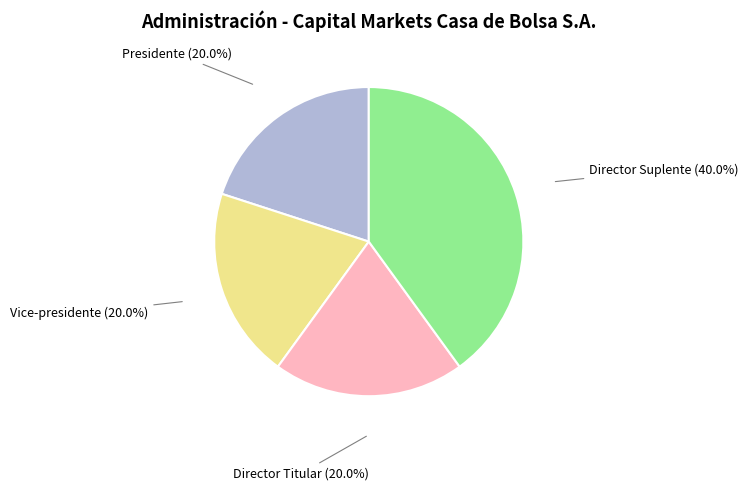

Is there a majority slice in this chart?

No